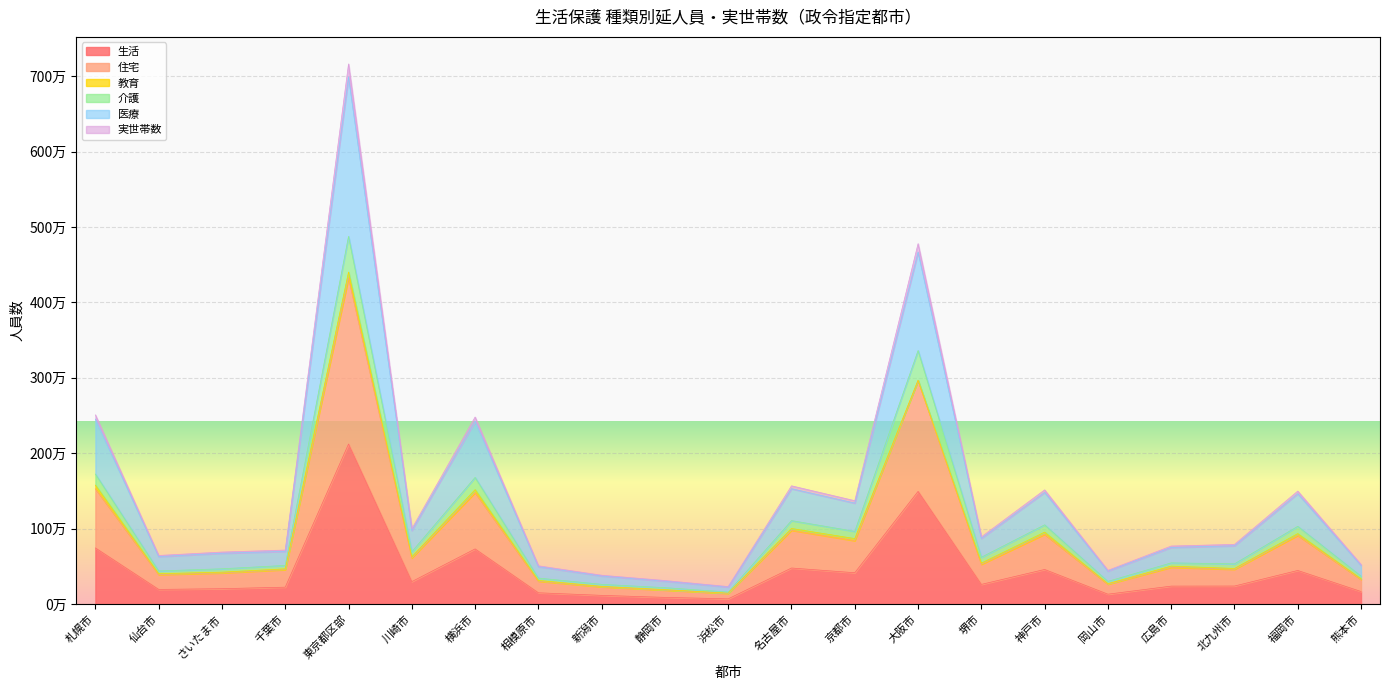

How many values in the 生活 series exceed 239618?

10